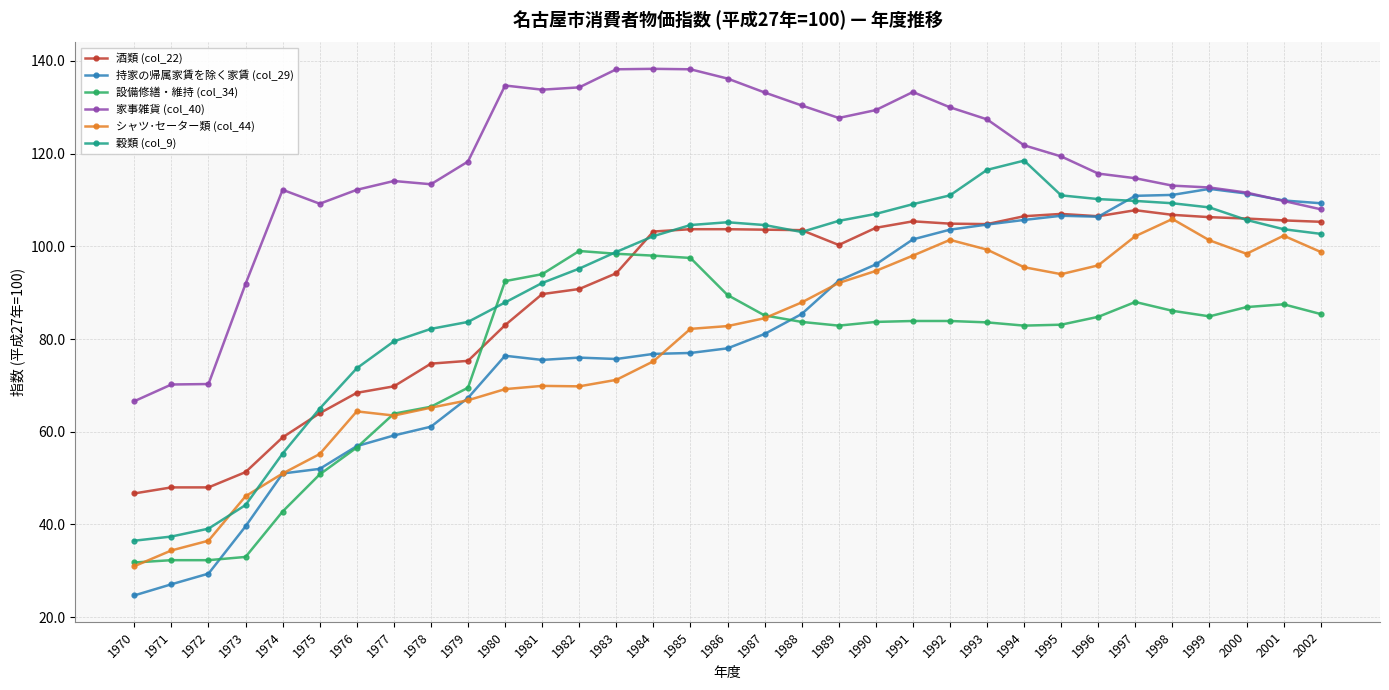

What is the spread (max minus min) of values at 1992?

46.1